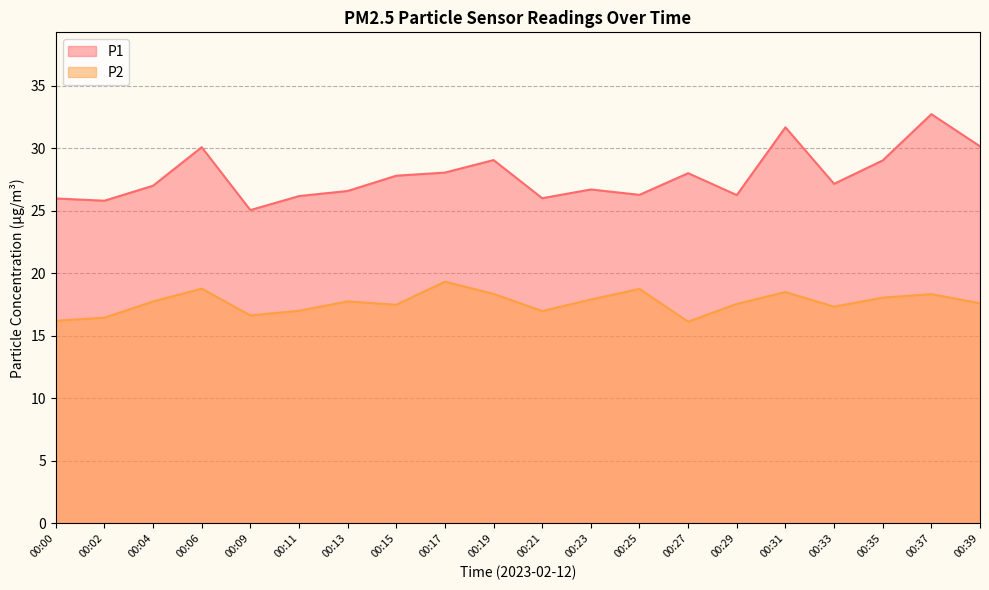

Is the value of P1 at 00:15 greater than the value of P2 at 00:25?

Yes